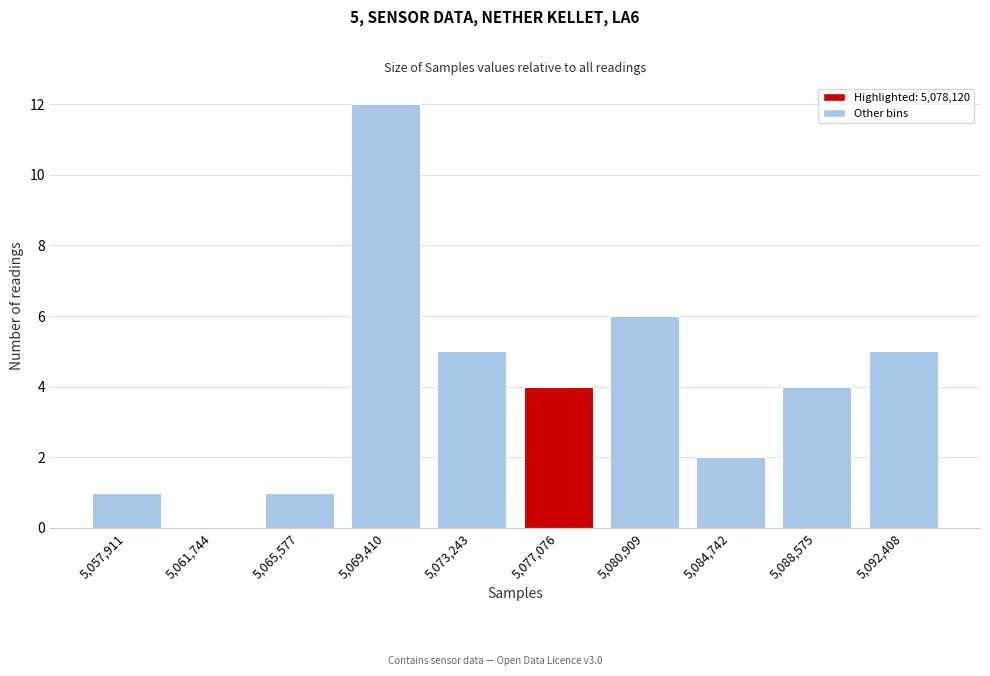

Reading left to right, list all the values displayed in this chart.

5,057,911=1	5,061,744=0	5,065,577=1	5,069,410=12	5,073,243=5	5,077,076=4	5,080,909=6	5,084,742=2	5,088,575=4	5,092,408=5